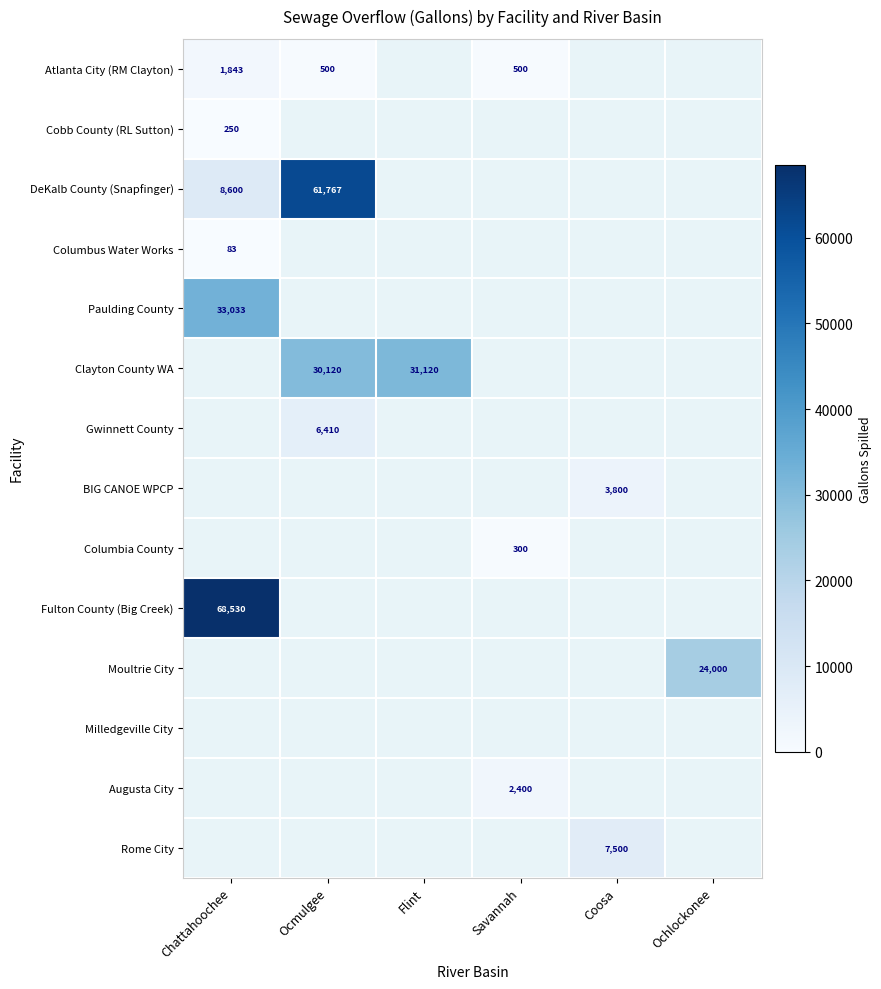

At how many categories does at least one series exceed 15005?

4